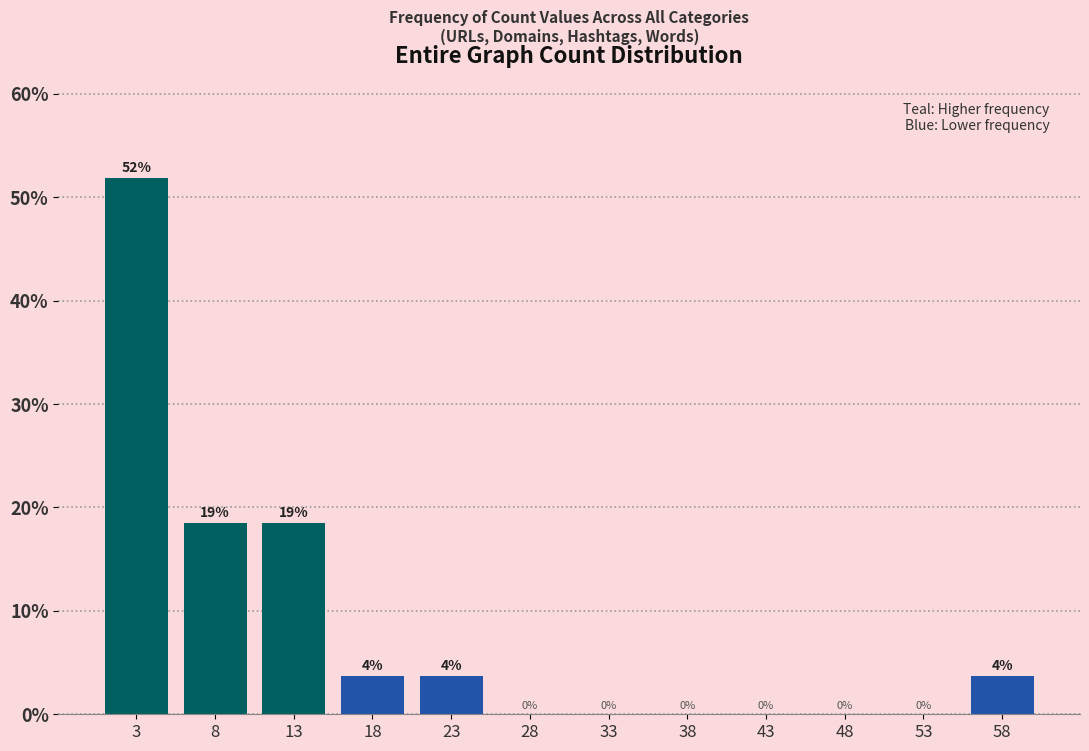

Which range on the x-axis has the tallest bar?

0.5 to 5.5